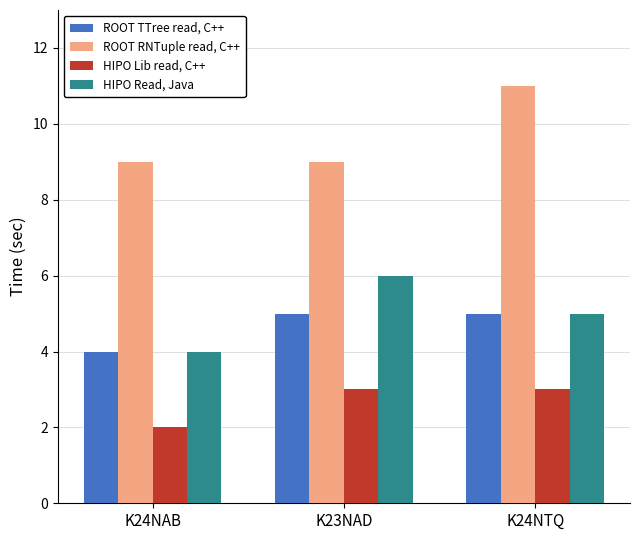

What is the sum of all HIPO Lib read, C++ values?

8